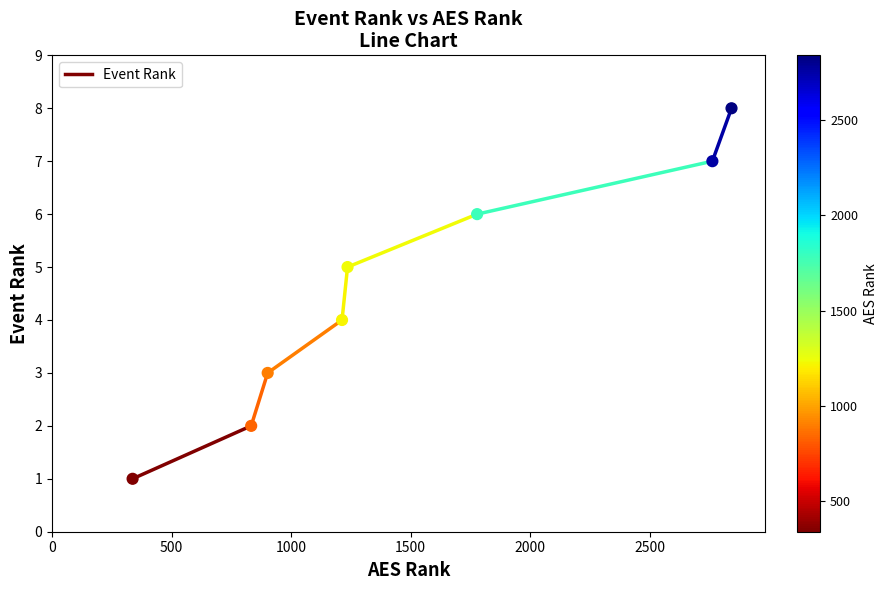

What is the range of Y values (max minus min)?

7